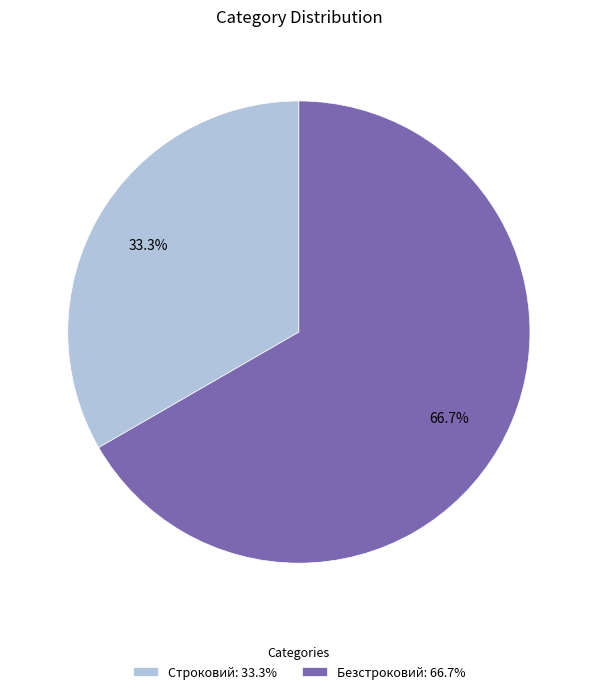

Does Безстроковий account for over 50% of the chart?

Yes